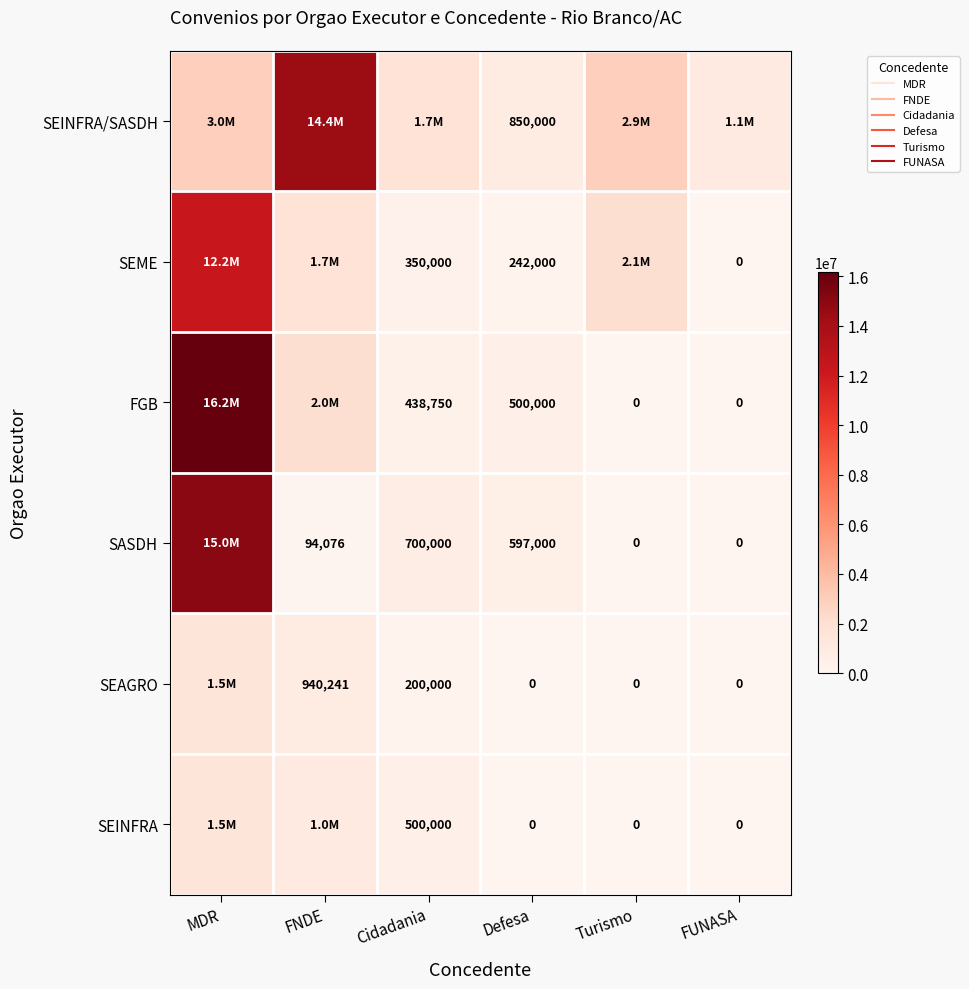

List the labels in order of SASDH value, largest first.

MDR, Cidadania, Defesa, FNDE, Turismo, FUNASA